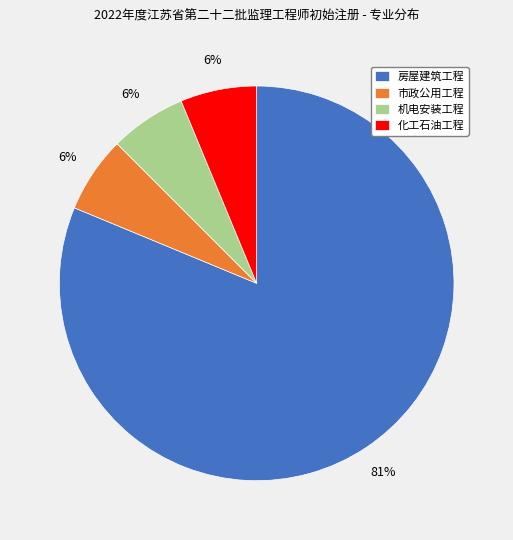

What is the ratio of the value at 市政公用工程 to the value at 化工石油工程?

1.0